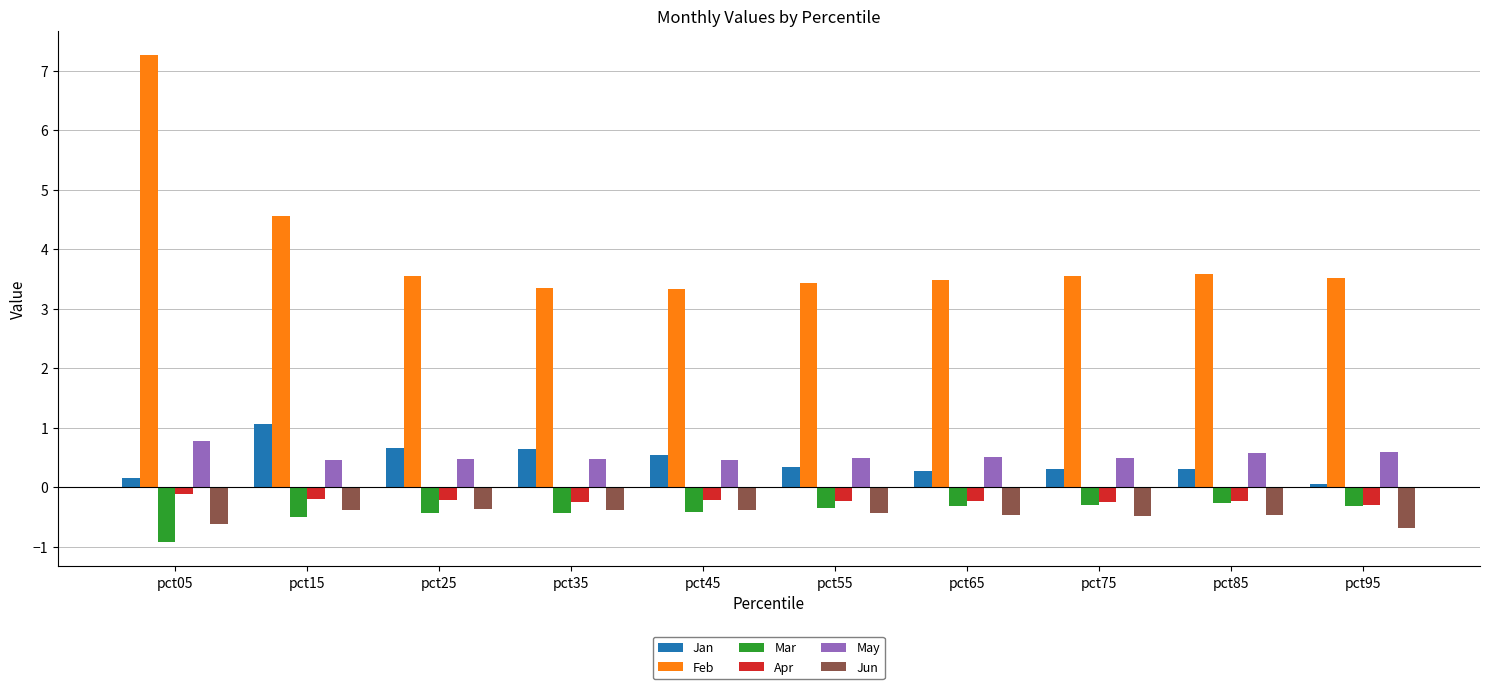

Is it true that Feb equals 5.7 at pct85?

False